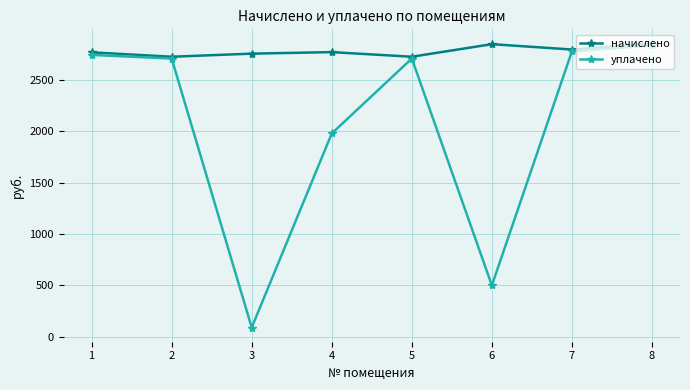

Where is уплачено nearest to the value 1464?

4